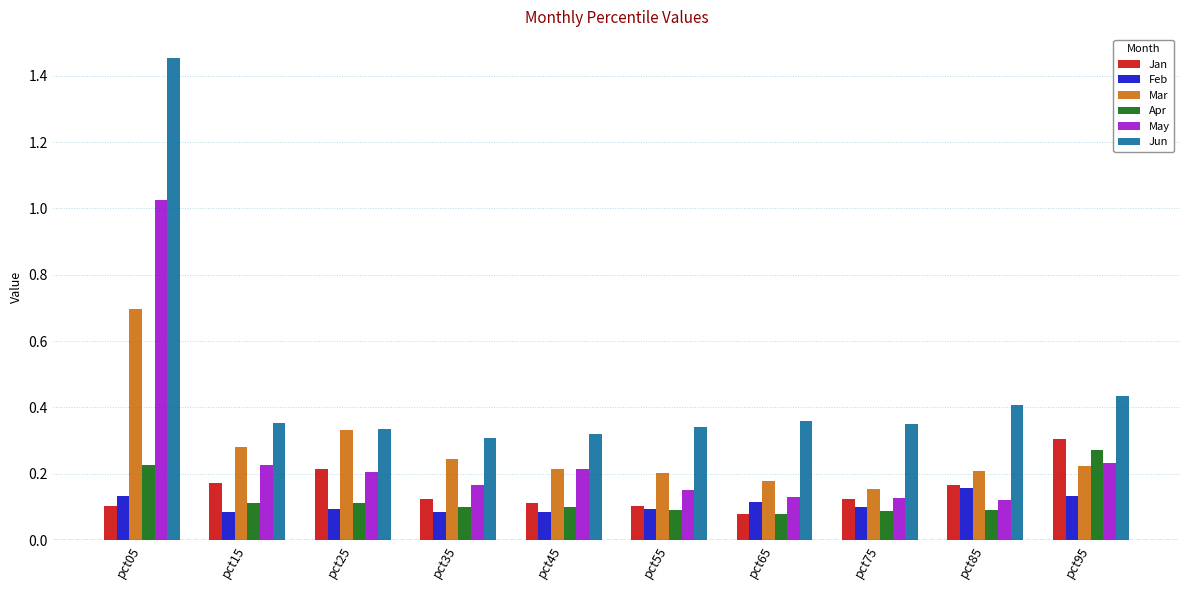

True or false: Mar has a value of 0.5 at pct25.

False